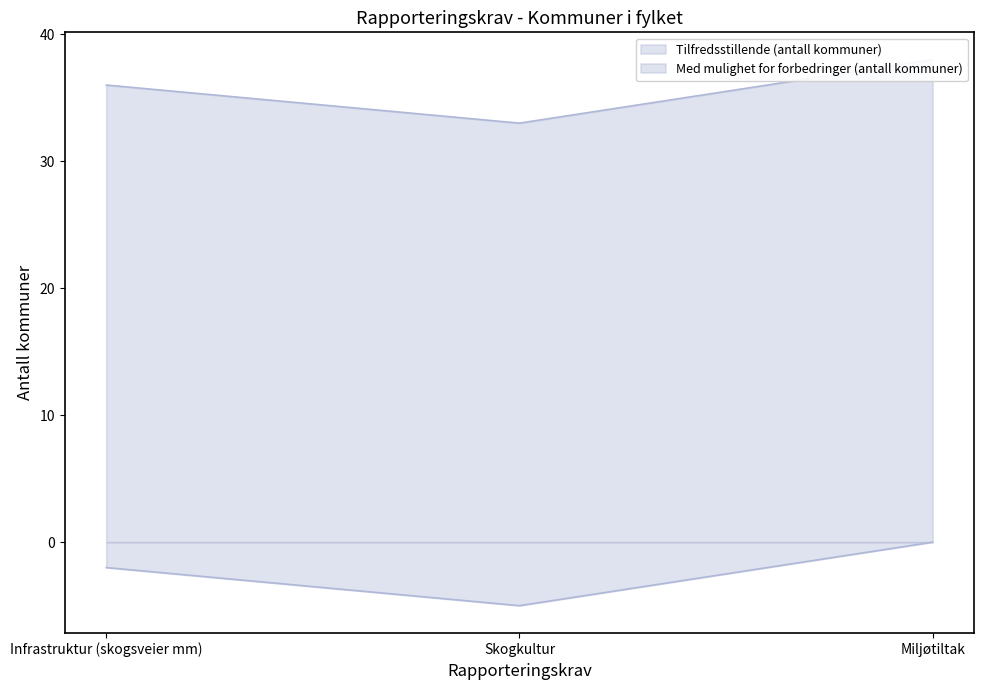

Which series has the largest range (max minus min)?

Tilfredsstillende (antall kommuner)